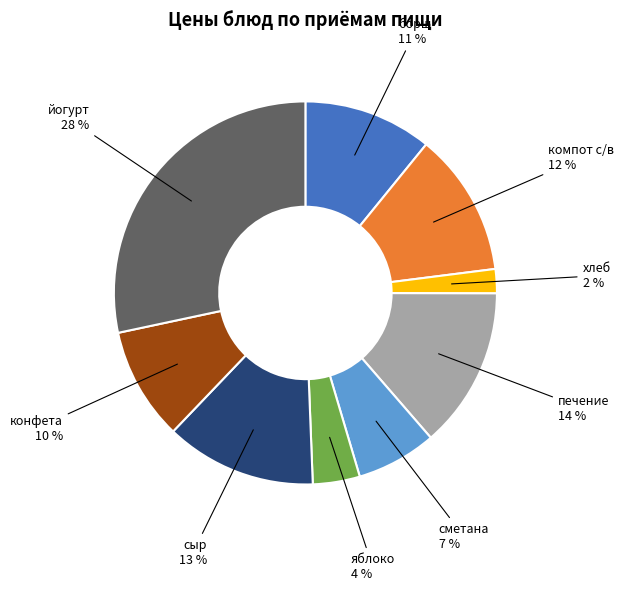

To the nearest percent, what is the difference between the largest and smallest slice percentages?

26%